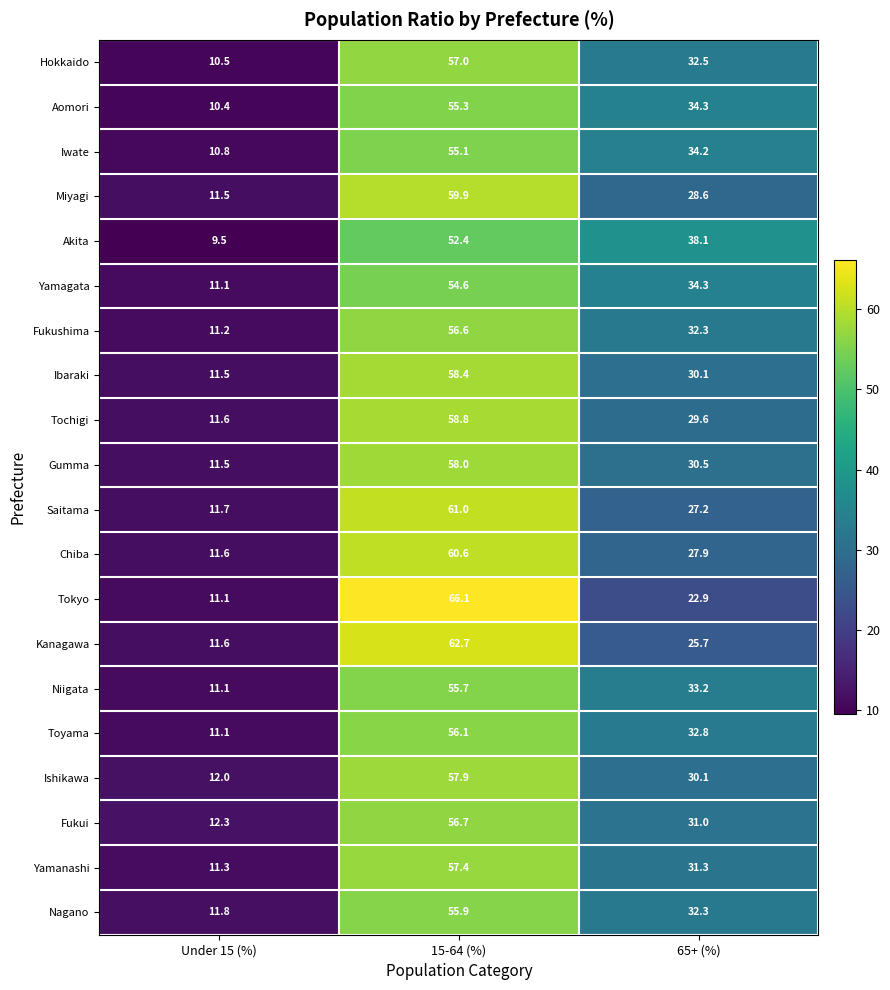

What is the minimum value shown in the chart?

9.5